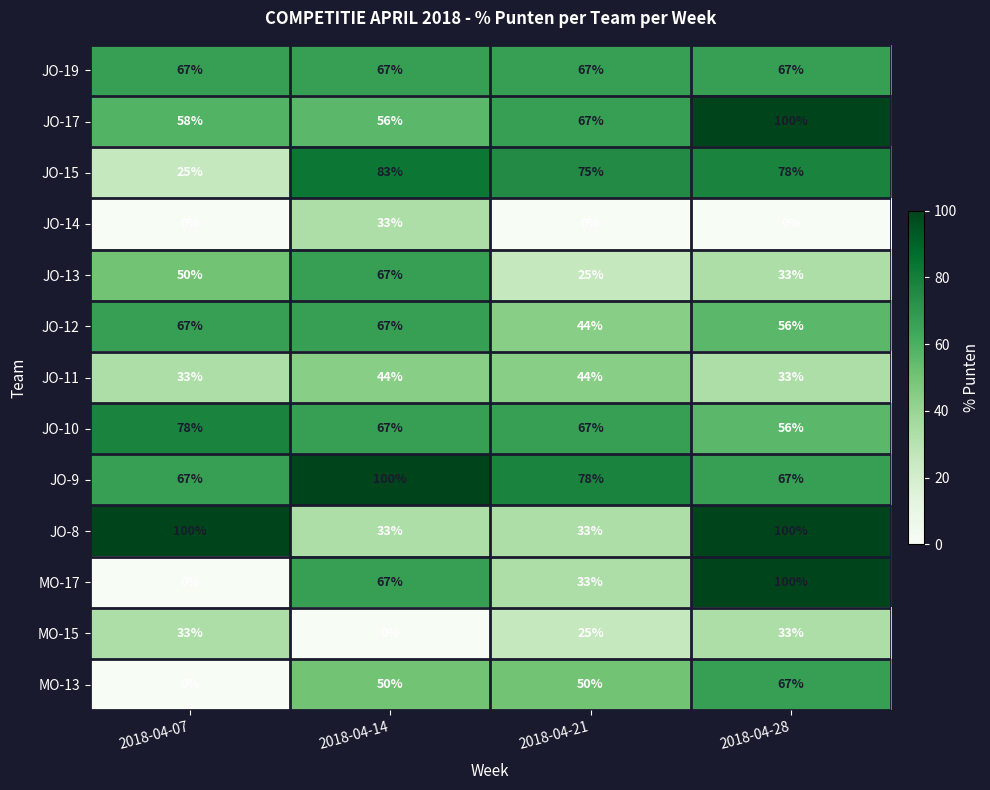

At which label is JO-15 closest to 54?

2018-04-21